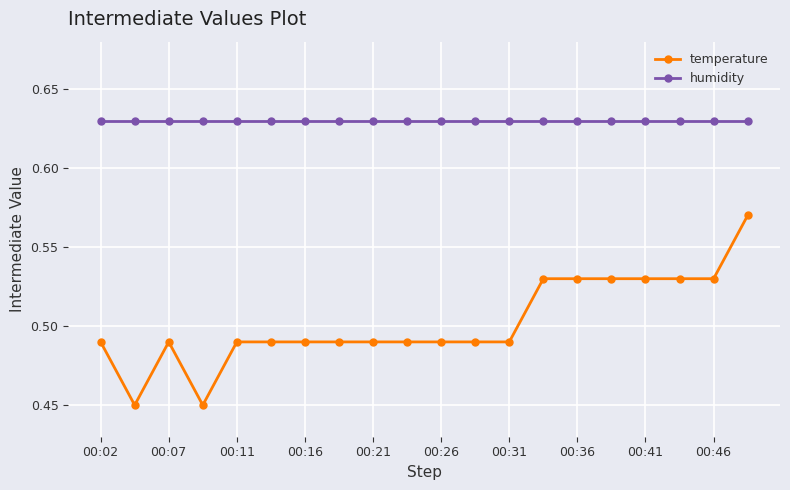

Which series has the widest spread of values?

temperature